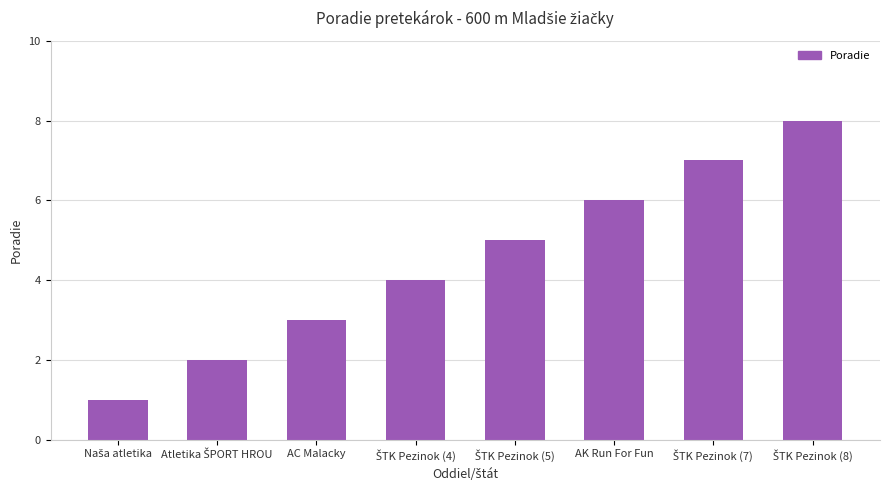

What is the sum of all values?

36